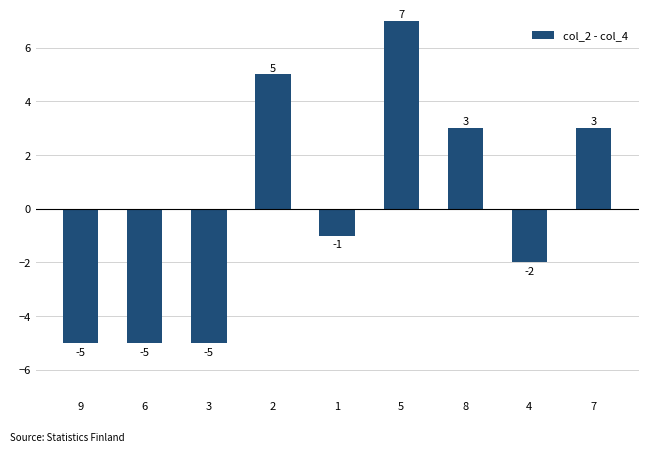

Which category has the highest value across all series?

5